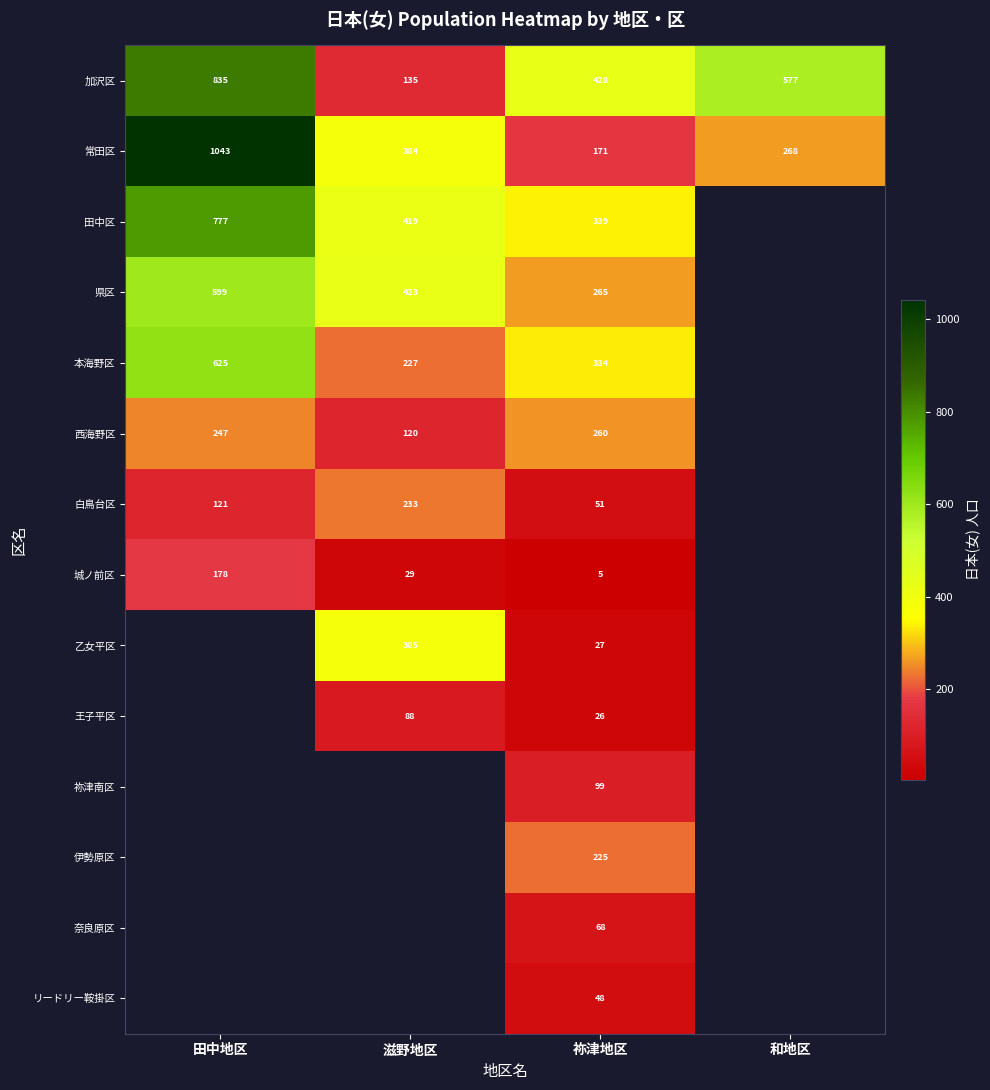

At which label is 加沢区 closest to 485?

祢津地区